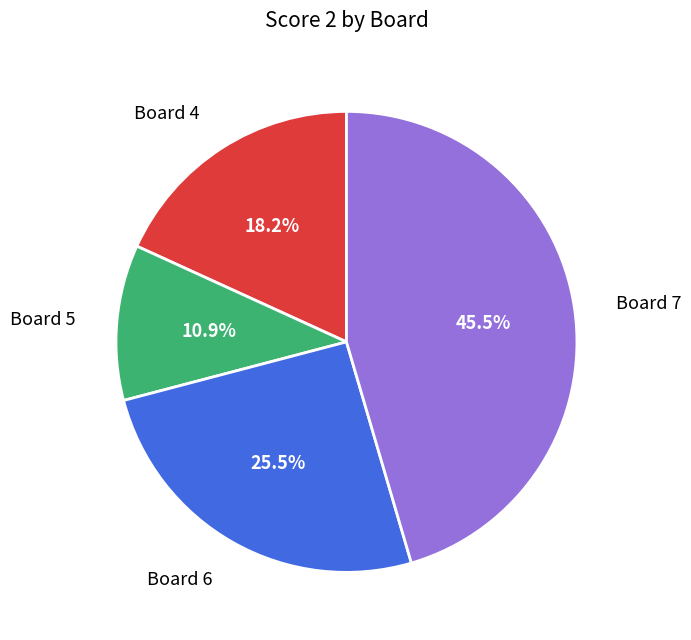

Is there a majority slice in this chart?

No